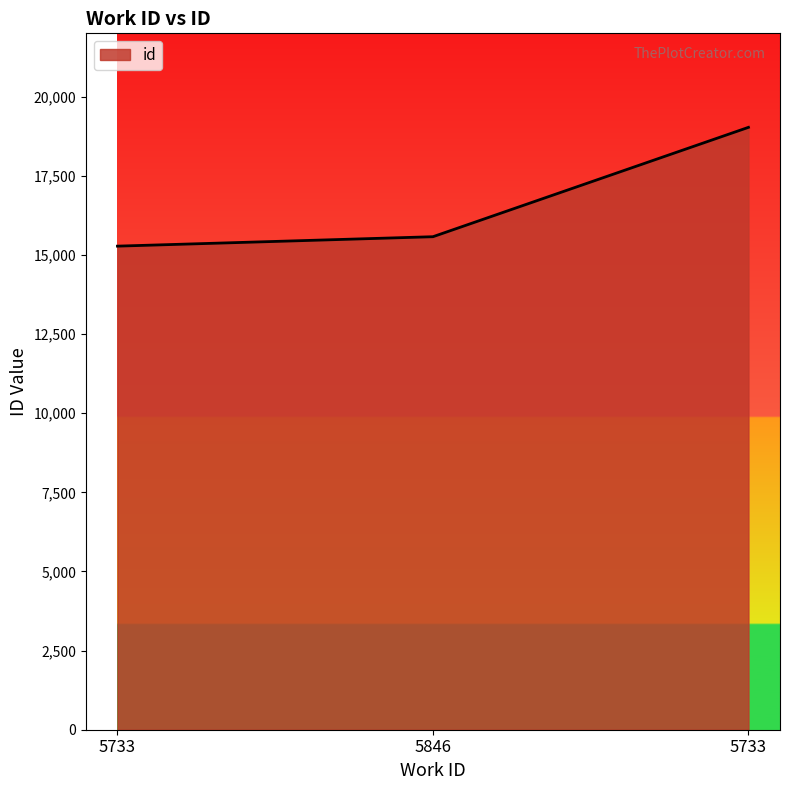

At which category does the chart reach its minimum across all series?

5733